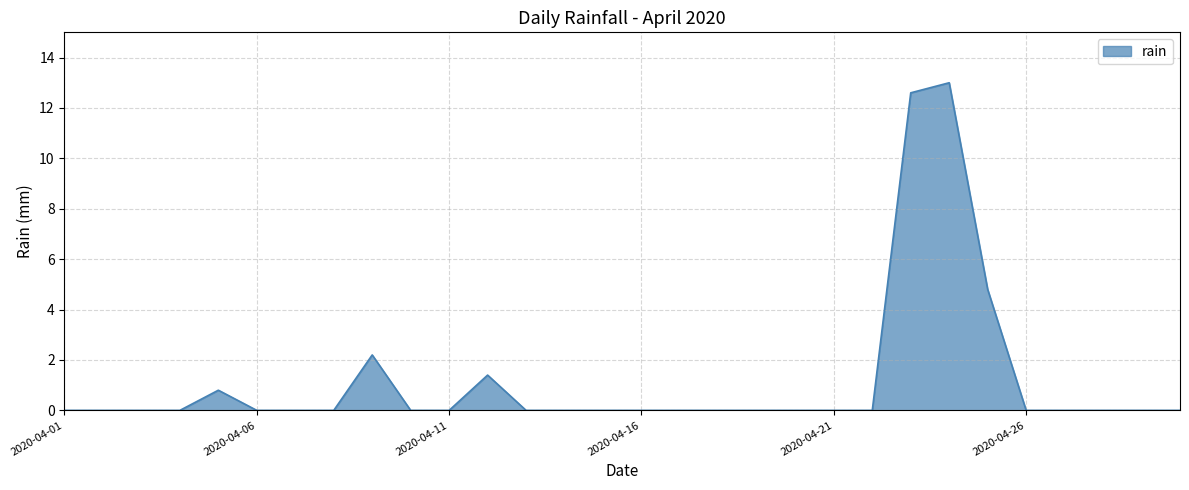

What is the maximum value shown in the chart?

13.0